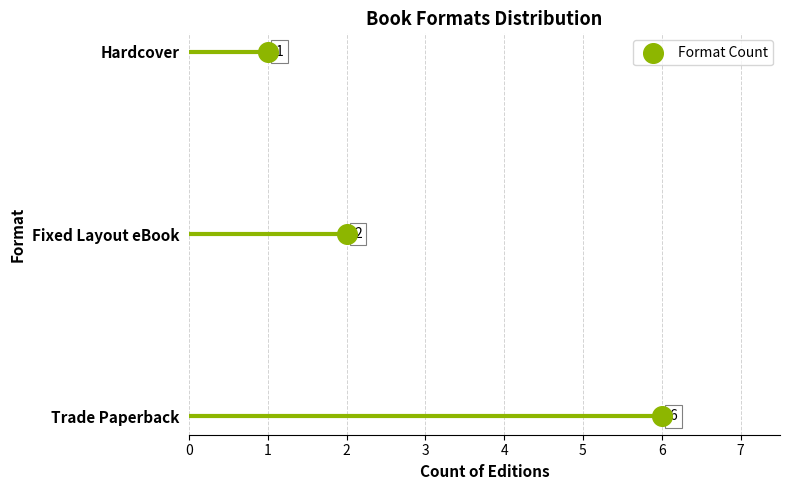

What is the change in value from 2 to 1?

+1